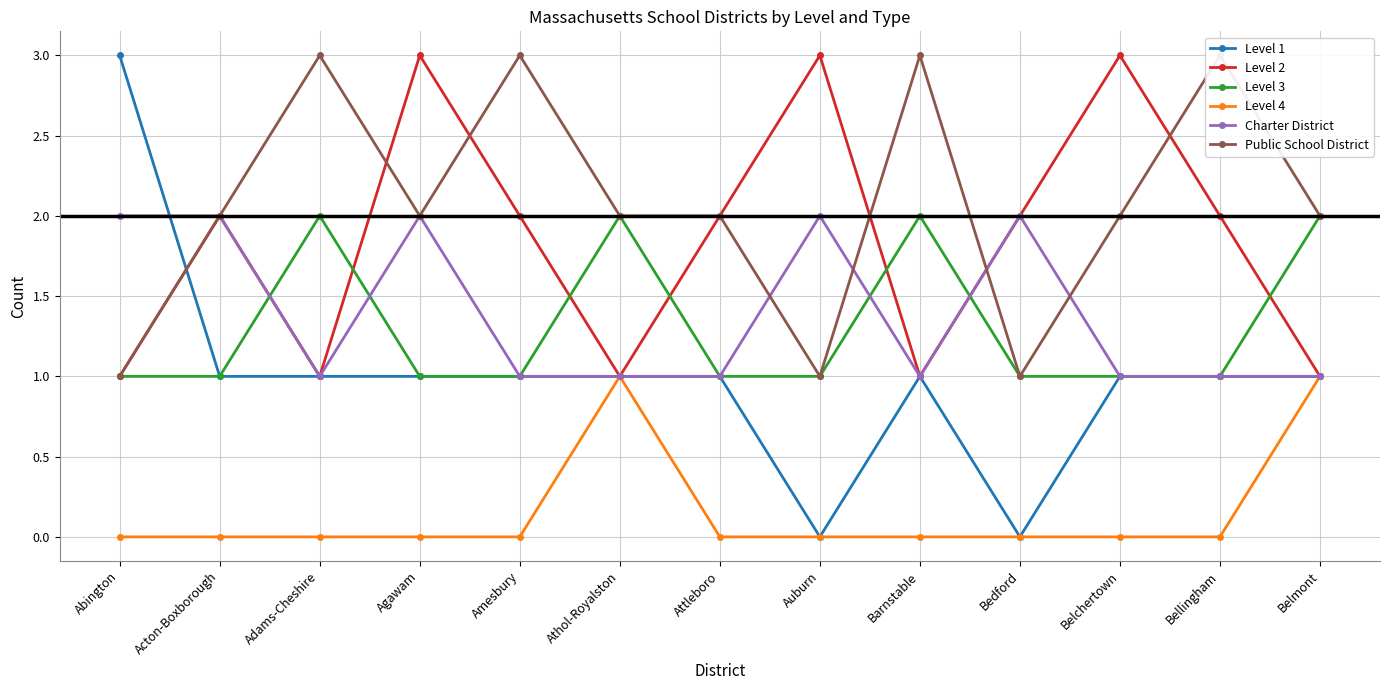

Reading left to right, transcribe all the data shown in this chart.

Level 1: Abington=3	Acton-Boxborough=1	Adams-Cheshire=1	Agawam=1	Amesbury=1	Athol-Royalston=1	Attleboro=1	Auburn=0	Barnstable=1	Bedford=0	Belchertown=1	Bellingham=1	Belmont=1
Level 2: Abington=1	Acton-Boxborough=2	Adams-Cheshire=1	Agawam=3	Amesbury=2	Athol-Royalston=1	Attleboro=2	Auburn=3	Barnstable=1	Bedford=2	Belchertown=3	Bellingham=2	Belmont=1
Level 3: Abington=1	Acton-Boxborough=1	Adams-Cheshire=2	Agawam=1	Amesbury=1	Athol-Royalston=2	Attleboro=1	Auburn=1	Barnstable=2	Bedford=1	Belchertown=1	Bellingham=1	Belmont=2
Level 4: Abington=0	Acton-Boxborough=0	Adams-Cheshire=0	Agawam=0	Amesbury=0	Athol-Royalston=1	Attleboro=0	Auburn=0	Barnstable=0	Bedford=0	Belchertown=0	Bellingham=0	Belmont=1
Charter District: Abington=2	Acton-Boxborough=2	Adams-Cheshire=1	Agawam=2	Amesbury=1	Athol-Royalston=1	Attleboro=1	Auburn=2	Barnstable=1	Bedford=2	Belchertown=1	Bellingham=1	Belmont=1
Public School District: Abington=1	Acton-Boxborough=2	Adams-Cheshire=3	Agawam=2	Amesbury=3	Athol-Royalston=2	Attleboro=2	Auburn=1	Barnstable=3	Bedford=1	Belchertown=2	Bellingham=3	Belmont=2